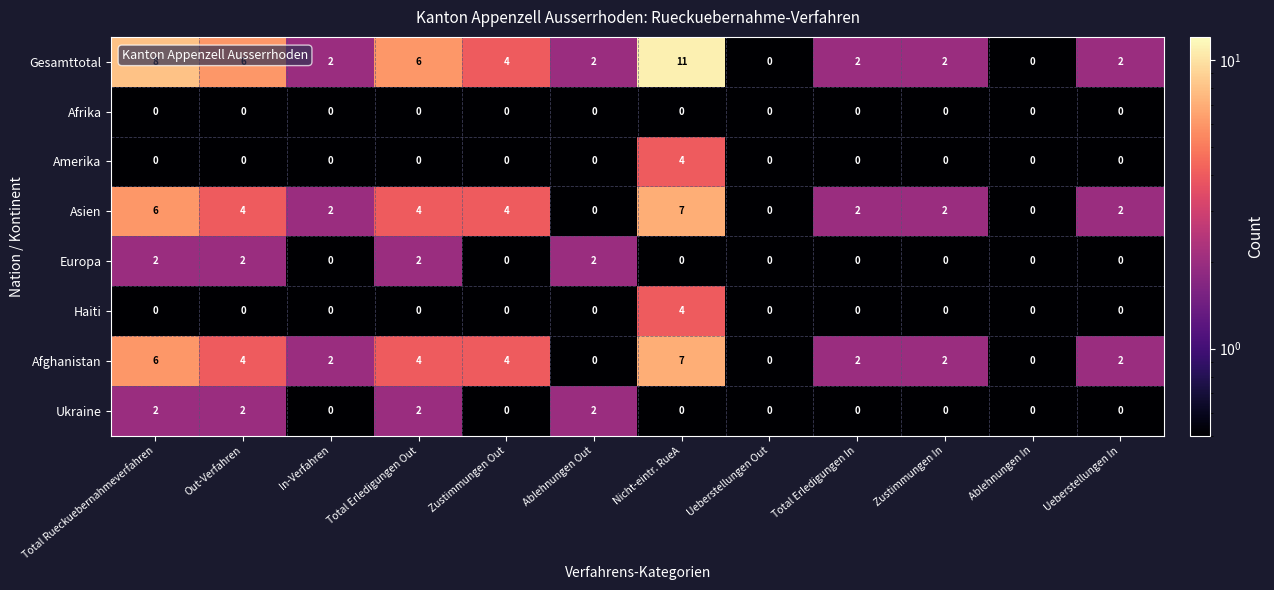

True or false: Europa has a value of 2 at Total Erledigungen Out.

True